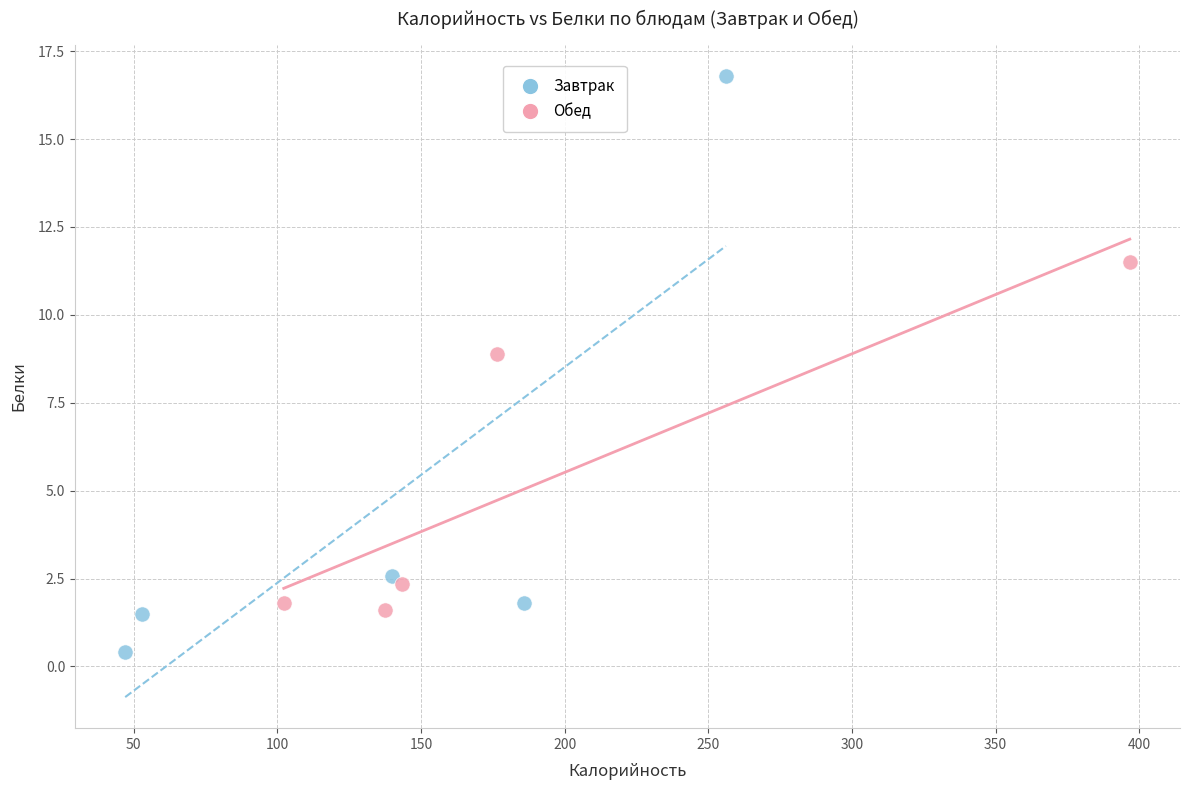

Which series reaches the maximum Y coordinate?

Завтрак